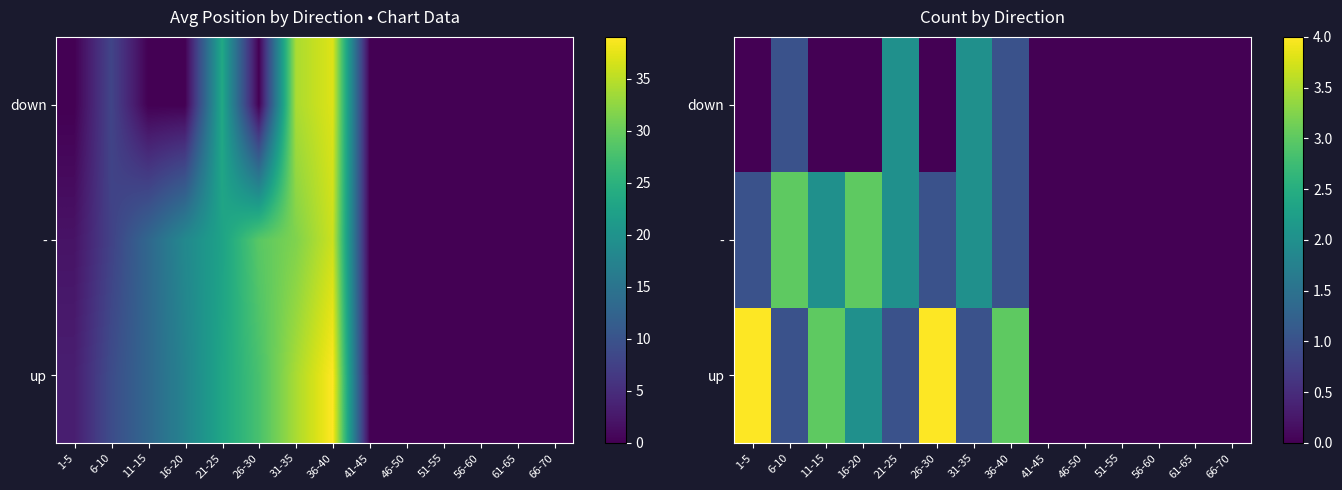

Rank the series by their maximum value, from lowest to highest.

down, -, up